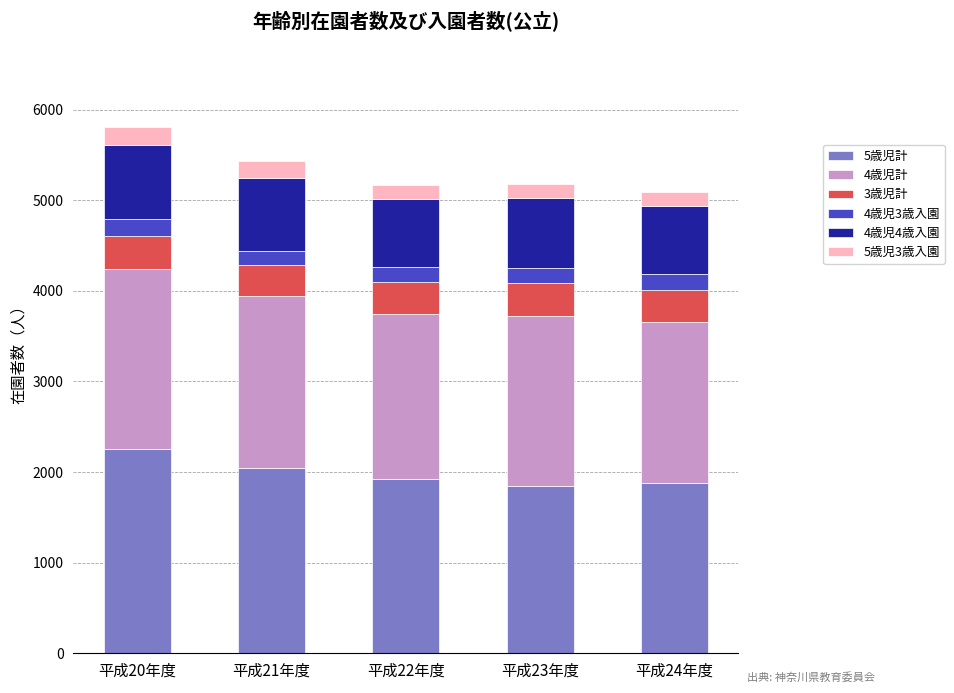

What is the difference between the 5歳児計 values at 平成20年度 and 平成23年度?

403